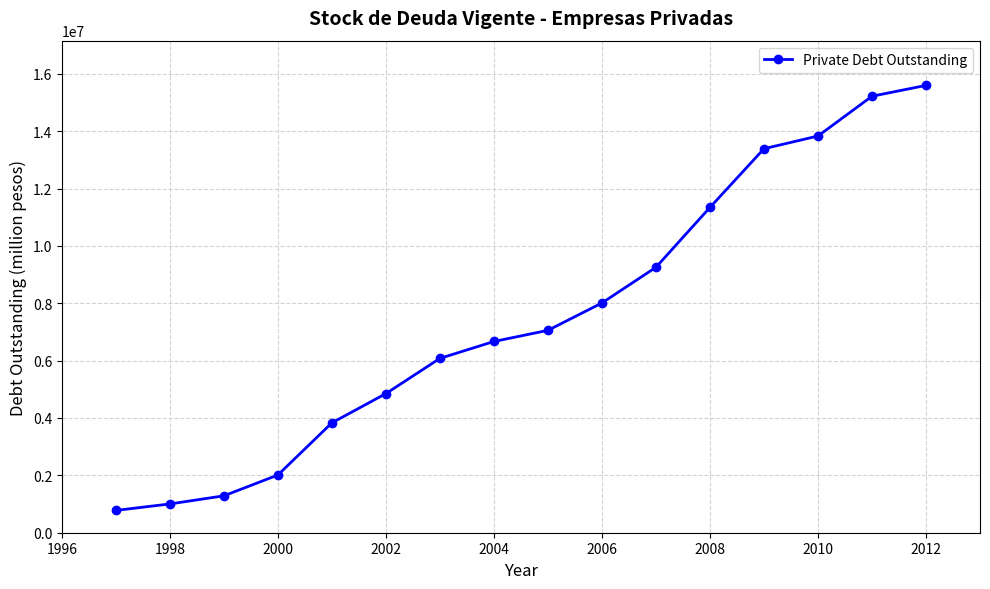

What is the value of the 15th point from the left?

15218827